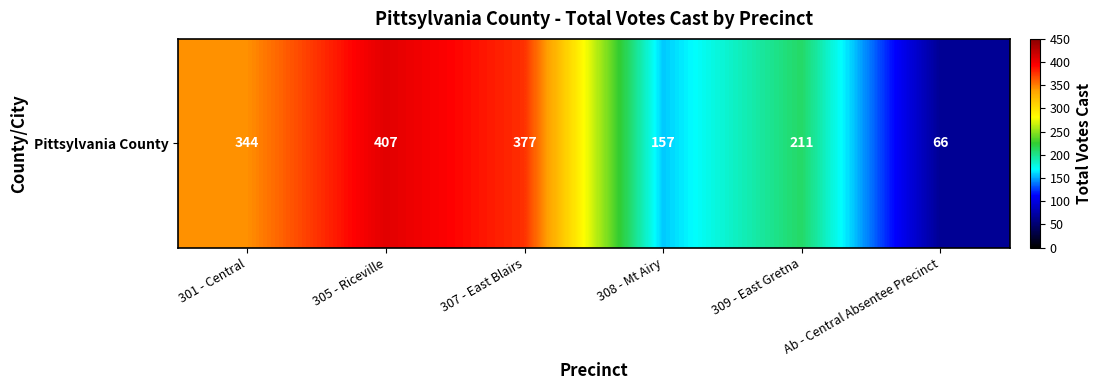

The value at 307 - East Blairs is 498. True or false?

False